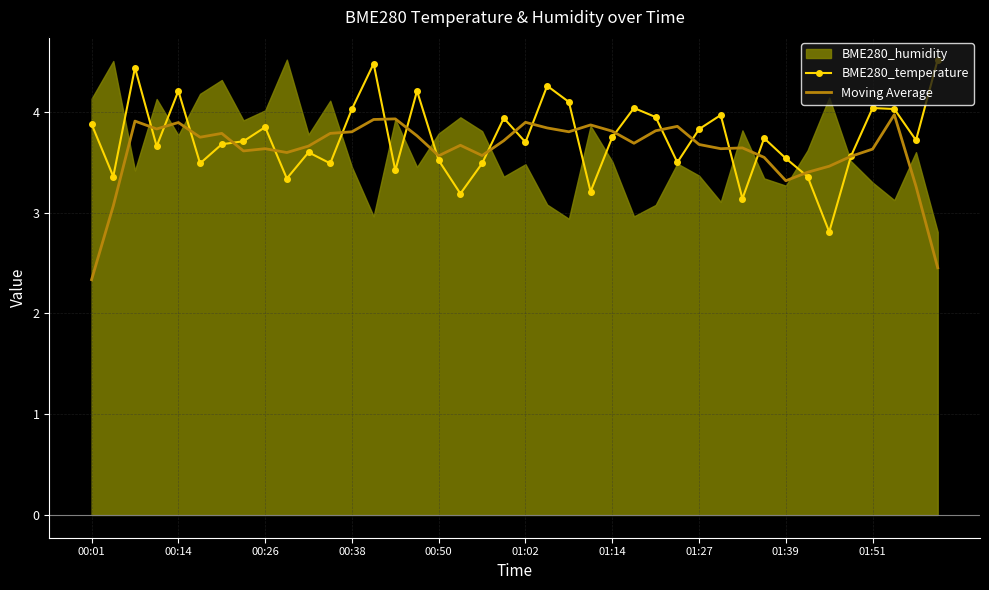

What is the difference between the second highest and minimum values in the Moving Average series?

1.6